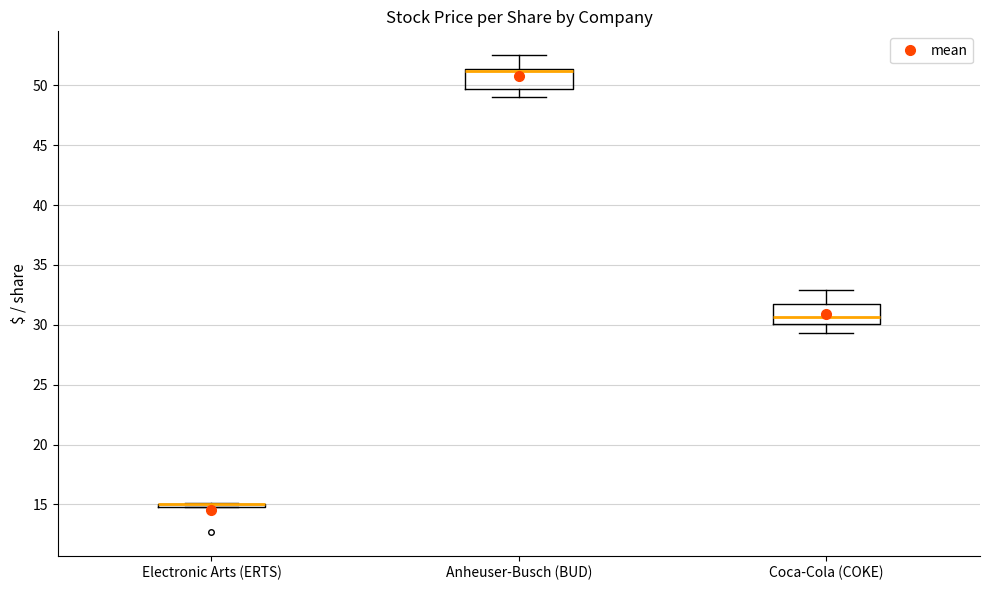

Reading left to right, transcribe this box plot: for each box, give where its median line is, the range the box spans, and where its two whiskers end, as read against the y-axis. The values are not printed on the chart, so give them approximately, as read against the axis.

Electronic Arts (ERTS): box collapsed to a line at 15.0, whiskers 15.0 to 15.0
Anheuser-Busch (BUD): median 51.0 (drawn on the box's upper edge), box 49.5 to 51.5, whiskers 49.0 to 52.5
Coca-Cola (COKE): median 30.5, box 30.0 to 31.5, whiskers 29.5 to 33.0